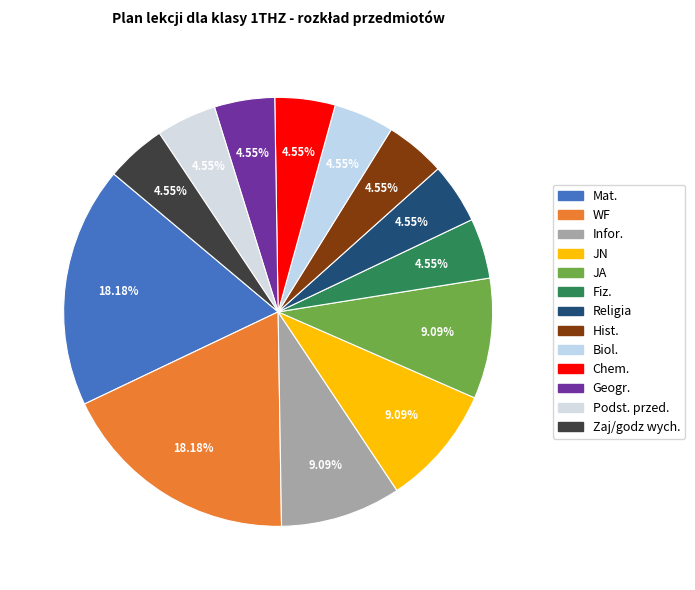

Does WF represent more than half of the total?

No